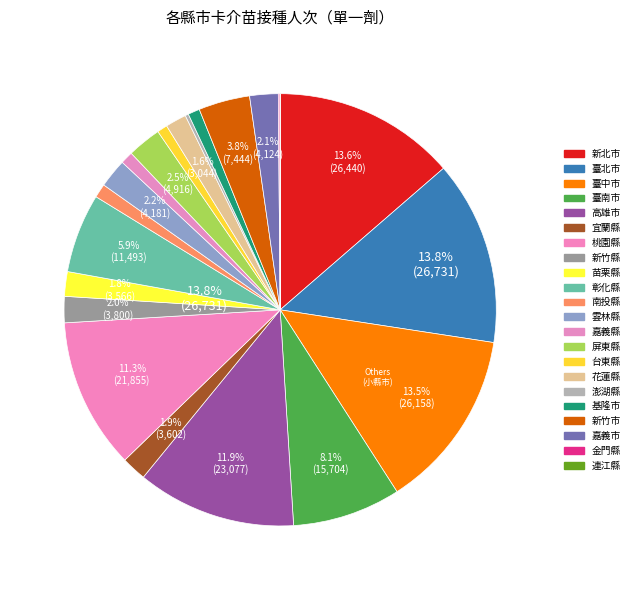

To the nearest percent, what is the difference between the 嘉義縣 and 苗栗縣 slice percentages?

1%